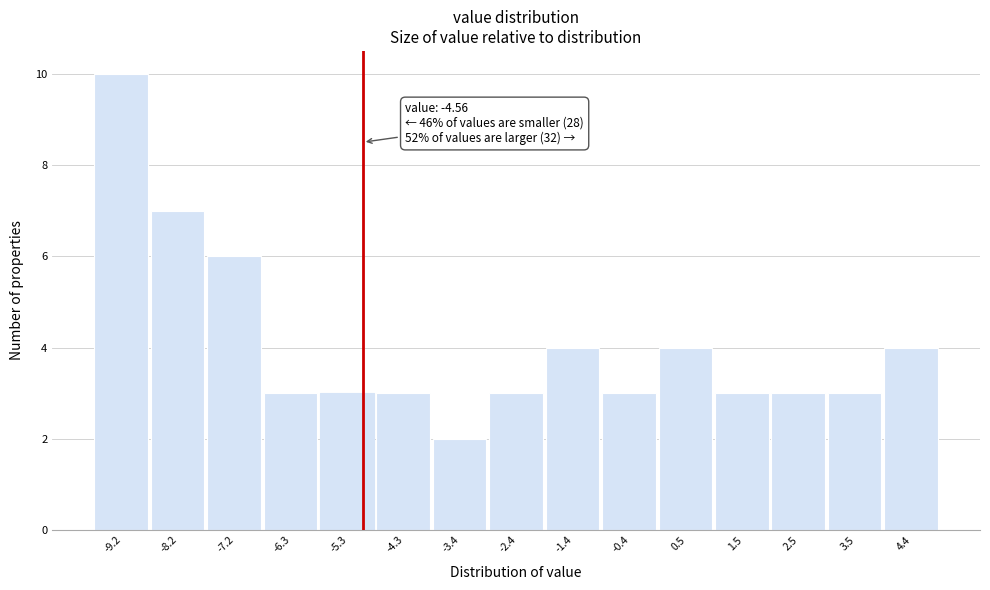

Reading left to right, what are all the values shown in this chart?

-9.2=10	-8.2=7	-7.2=6	-6.3=3	-5.3=3	-4.3=3	-3.4=2	-2.4=3	-1.4=4	-0.4=3	0.5=4	1.5=3	2.5=3	3.5=3	4.4=4